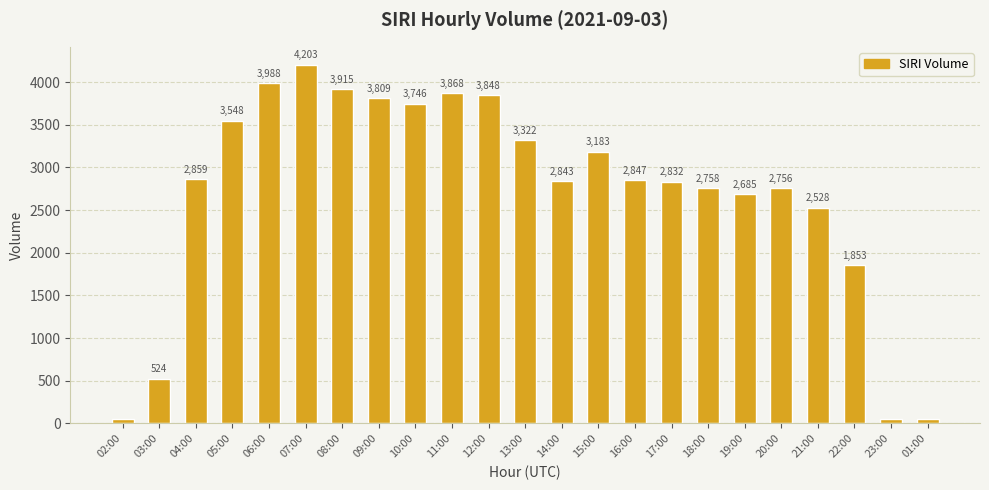

Reading left to right, transcribe all the data shown in this chart.

57	524	2859	3548	3988	4203	3915	3809	3746	3868	3848	3322	2843	3183	2847	2832	2758	2685	2756	2528	1853	48	52